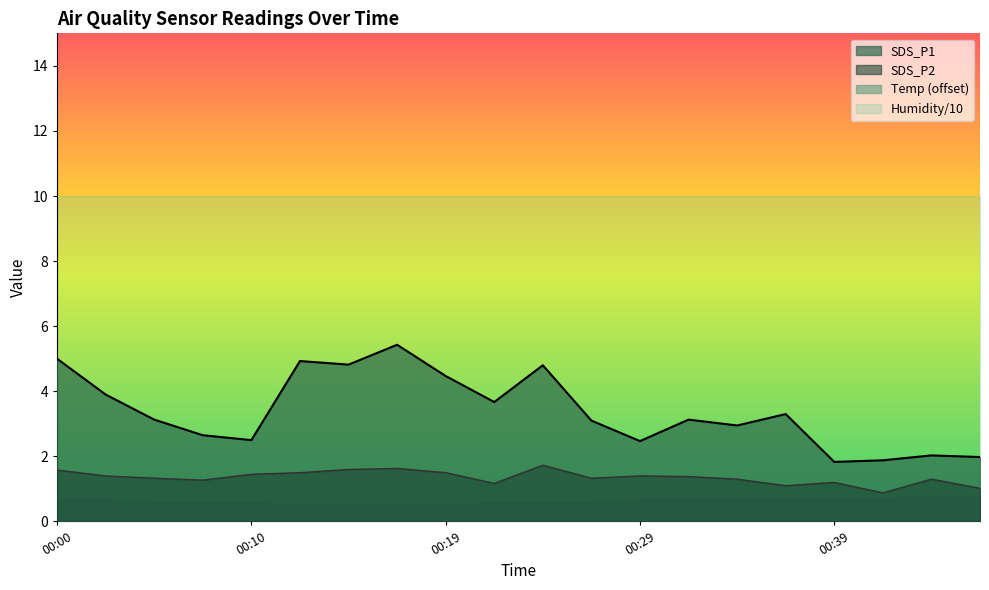

What is the difference between the SDS_P1 values at 00:15 and 00:32?

1.7